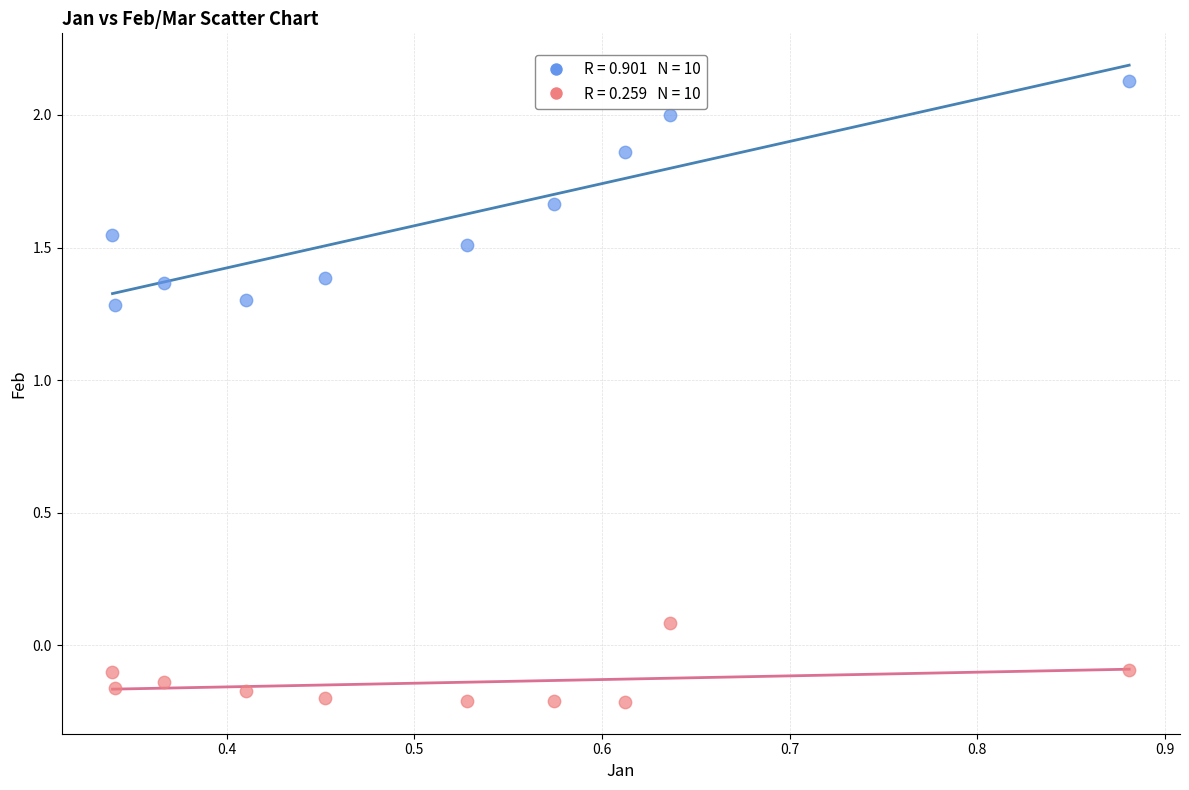

Across all data points, what is the range of Y values (max minus min)?

2.3